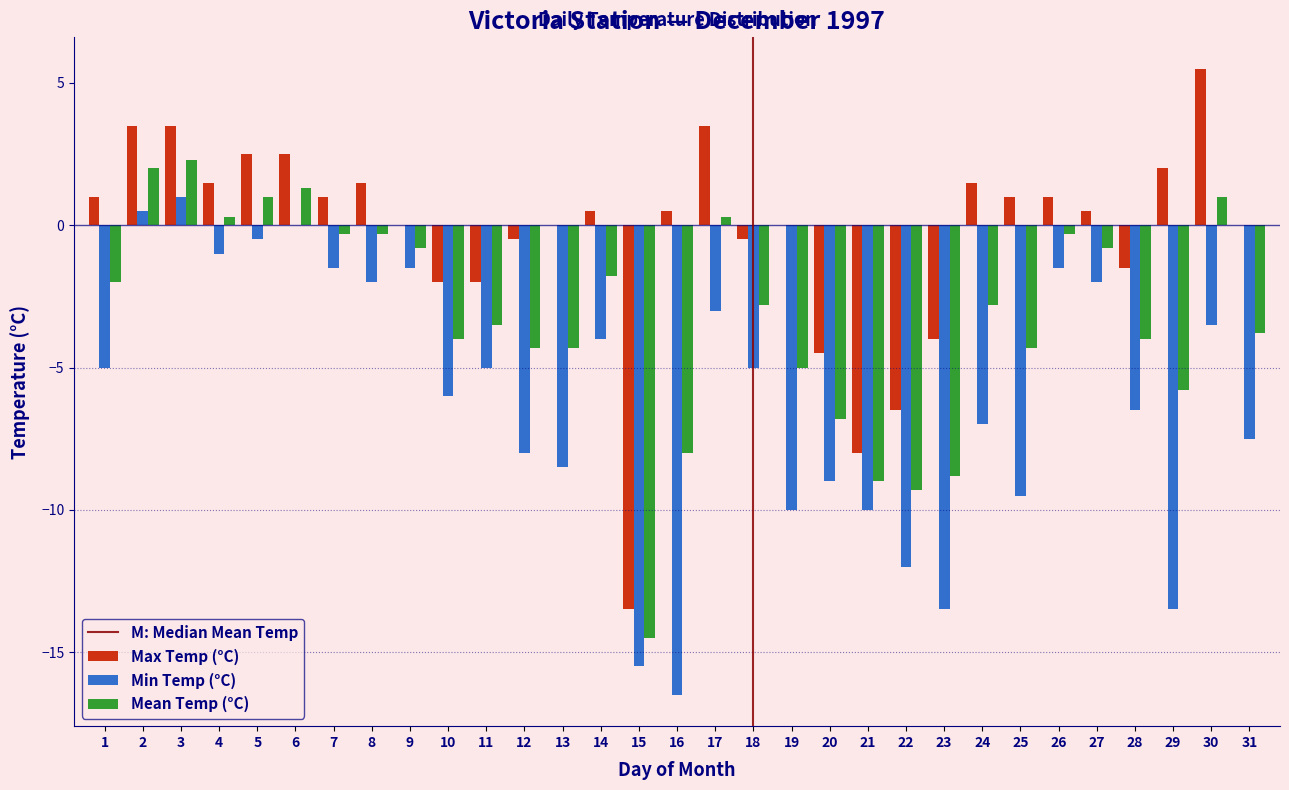

What is the sum of all Max Temp (°C) values?

-10.0